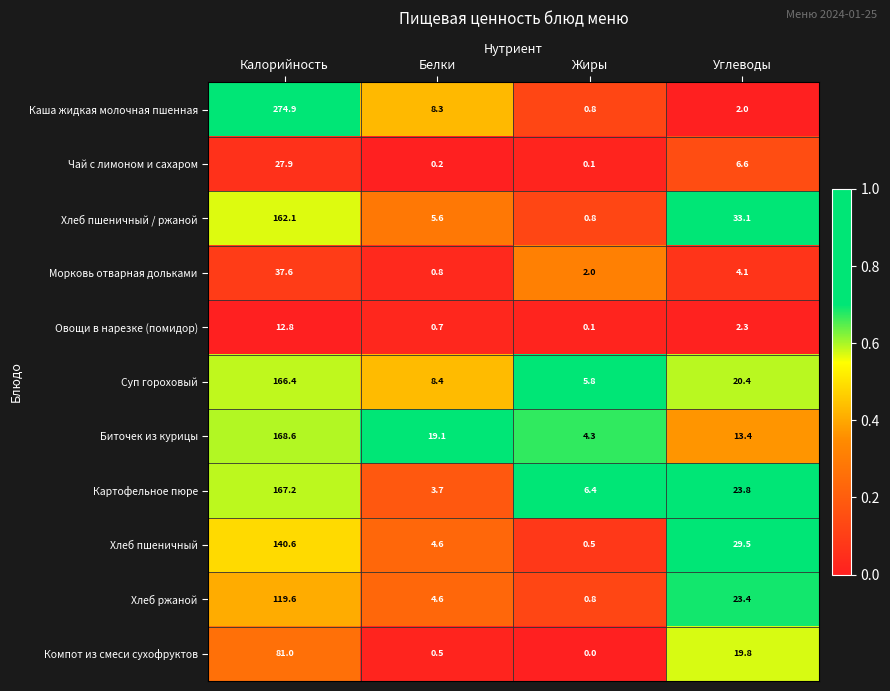

At how many categories does at least one series exceed 0?

4